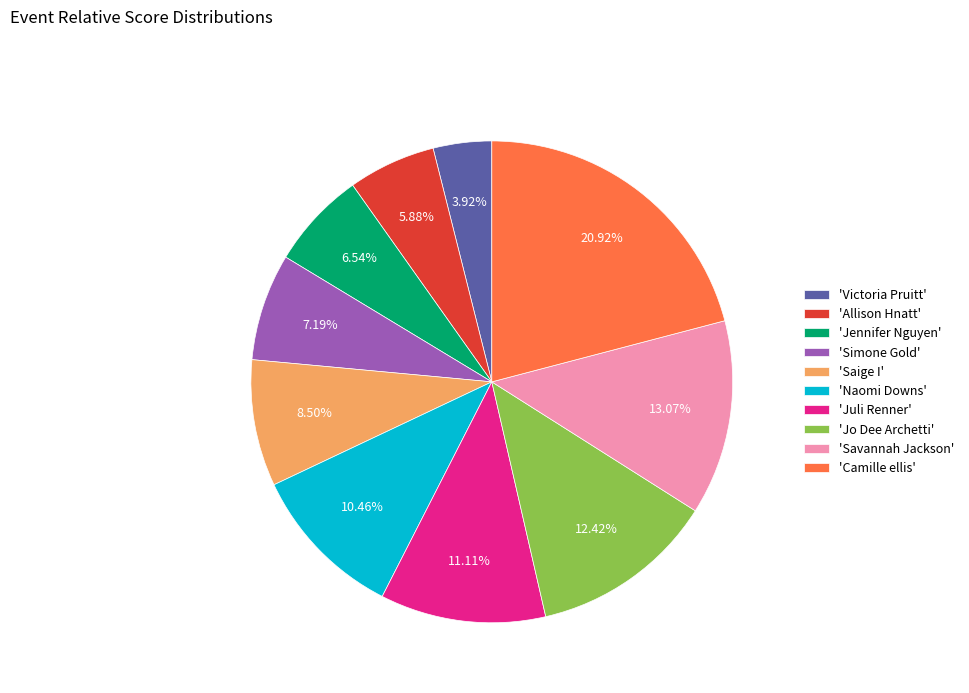

Count the number of slices in the pie.

10